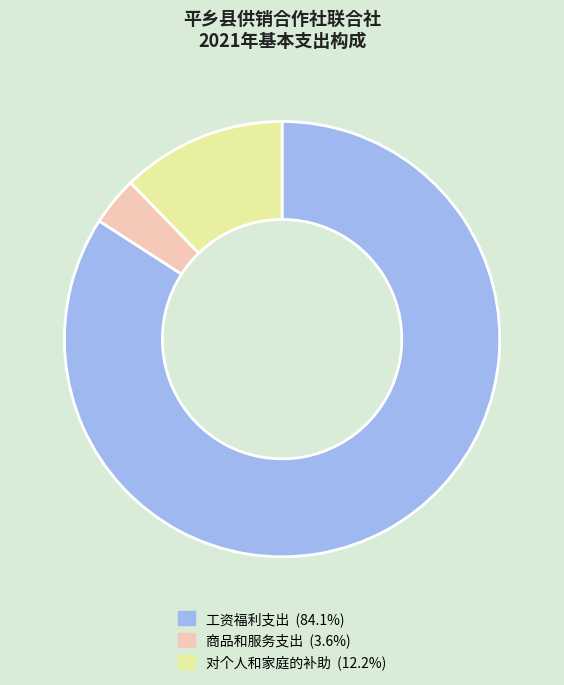

Rank the categories by value from highest to lowest.

工资福利支出, 对个人和家庭的补助, 商品和服务支出